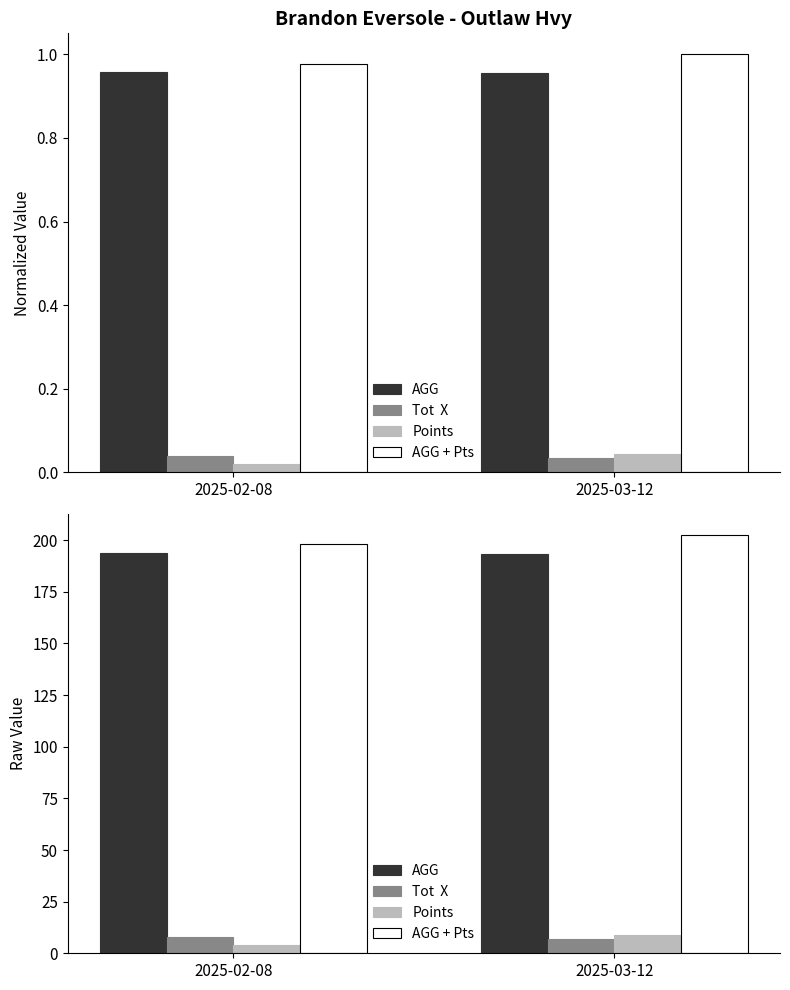

How many data points does each series have?

2